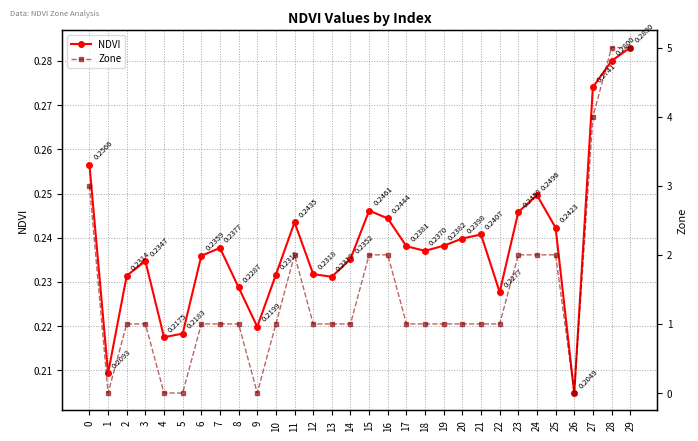

After their last crossing, which series has the higher values: Zone or NDVI?

Zone